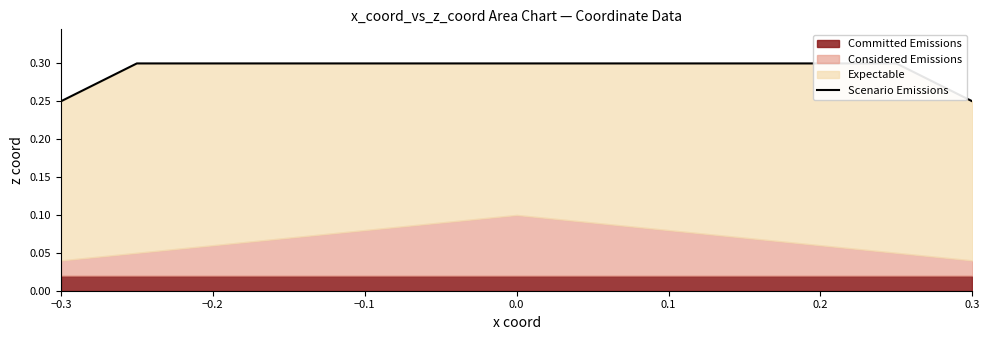

True or false: the data has more than 2 interior local peaks.

False